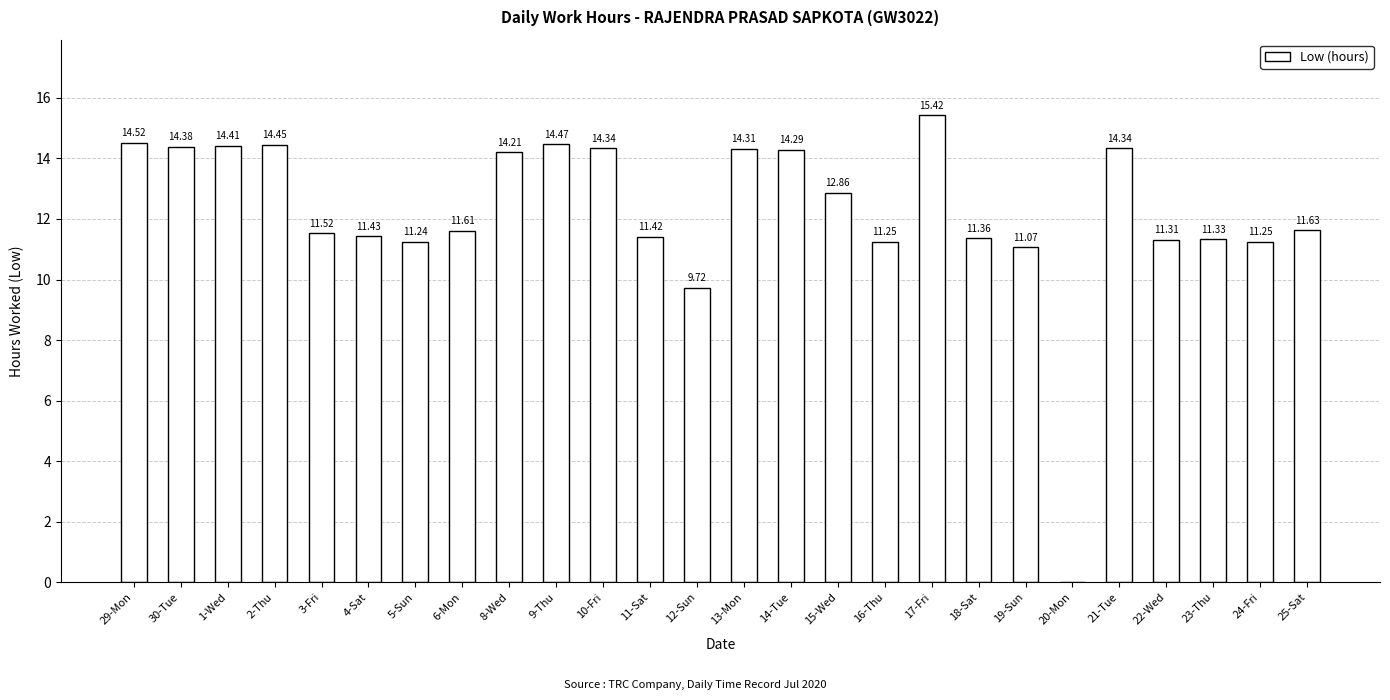

What is the sum of all values?

318.1